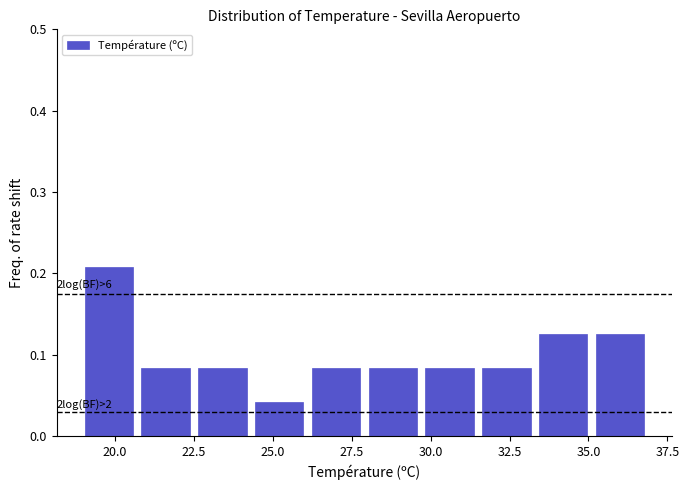

Around what value on the x-axis is the tallest bar? Give the approximate position of its centre, as read against the axis.

20.0